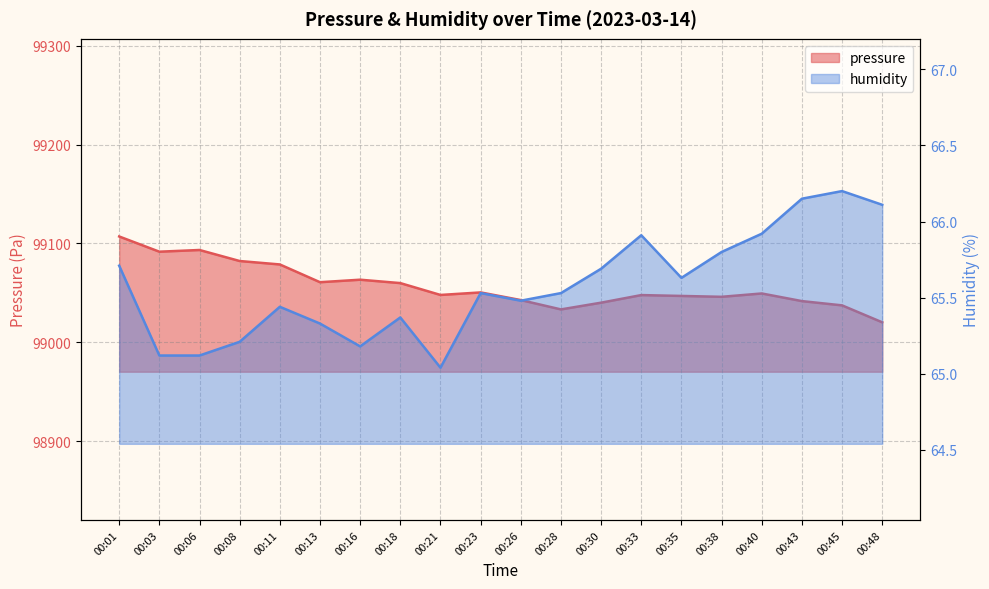

Which series has the largest total across all categories?

pressure